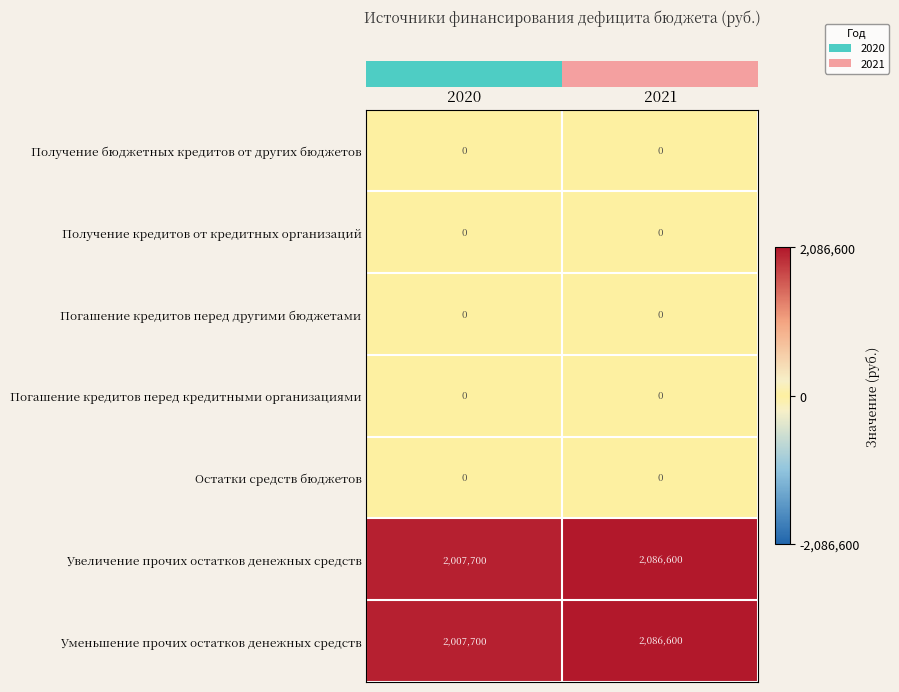

Reading left to right, what are all the values shown in this chart?

Получение бюджетных кредитов от других бюджетов: 0	0
Получение кредитов от кредитных организаций: 0	0
Погашение кредитов перед другими бюджетами: 0	0
Погашение кредитов перед кредитными организациями: 0	0
Остатки средств бюджетов: 0	0
Увеличение прочих остатков денежных средств: 2007700	2086600
Уменьшение прочих остатков денежных средств: 2007700	2086600